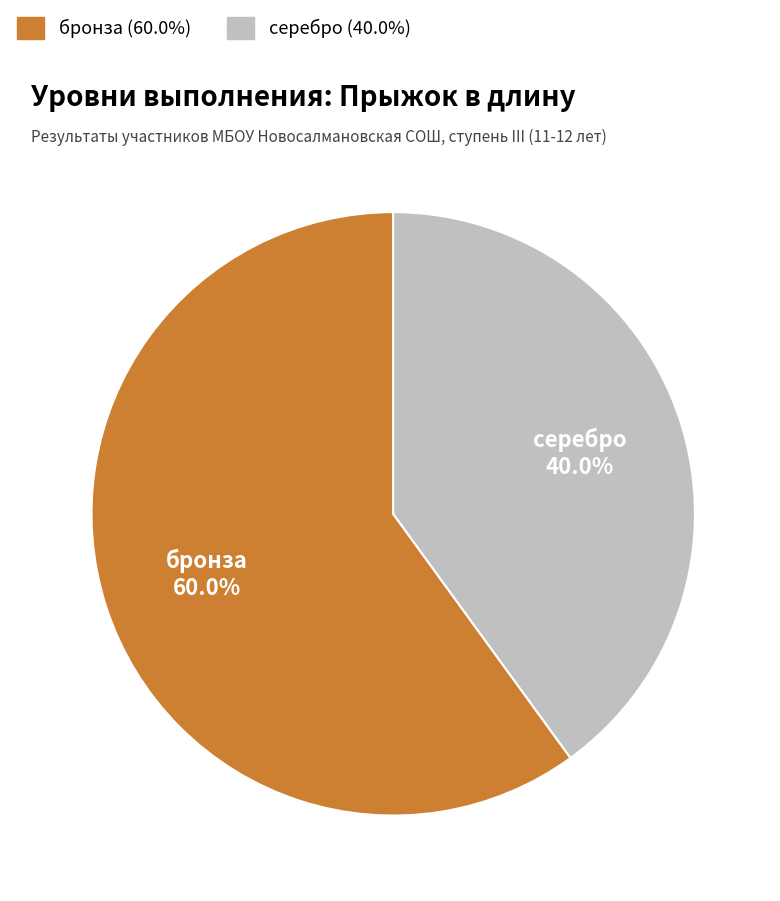

Do бронза and серебро together represent more than half of the pie?

Yes